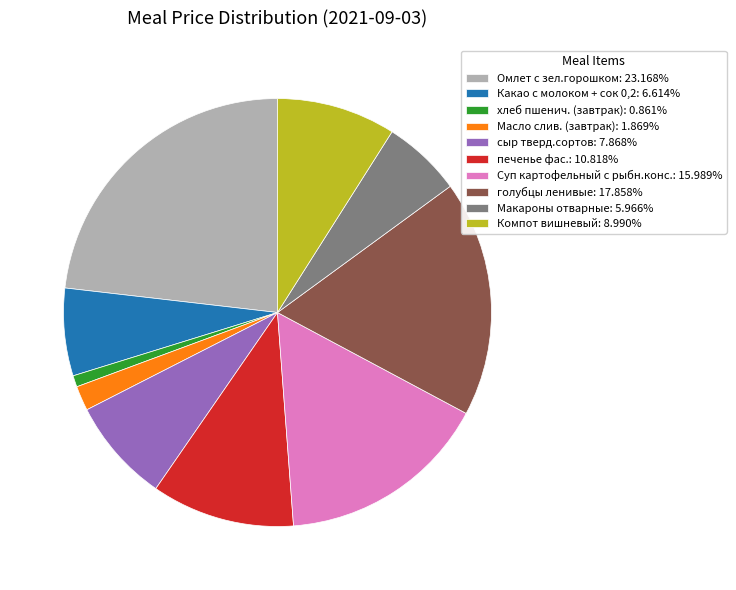

What is the smallest slice in the pie chart?

хлеб пшенич. (завтрак)